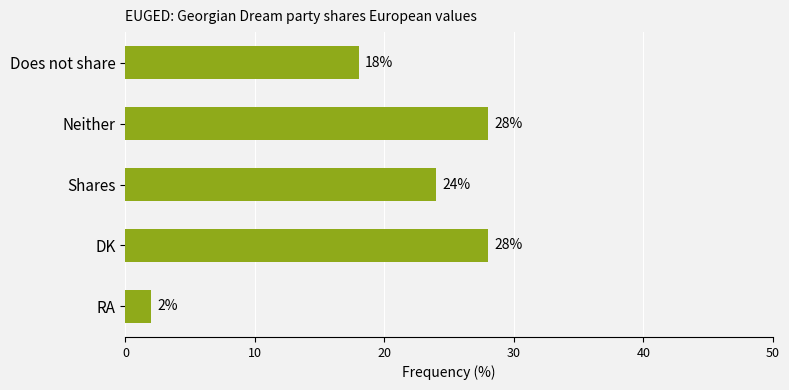

At which category does the chart reach its minimum across all series?

RA